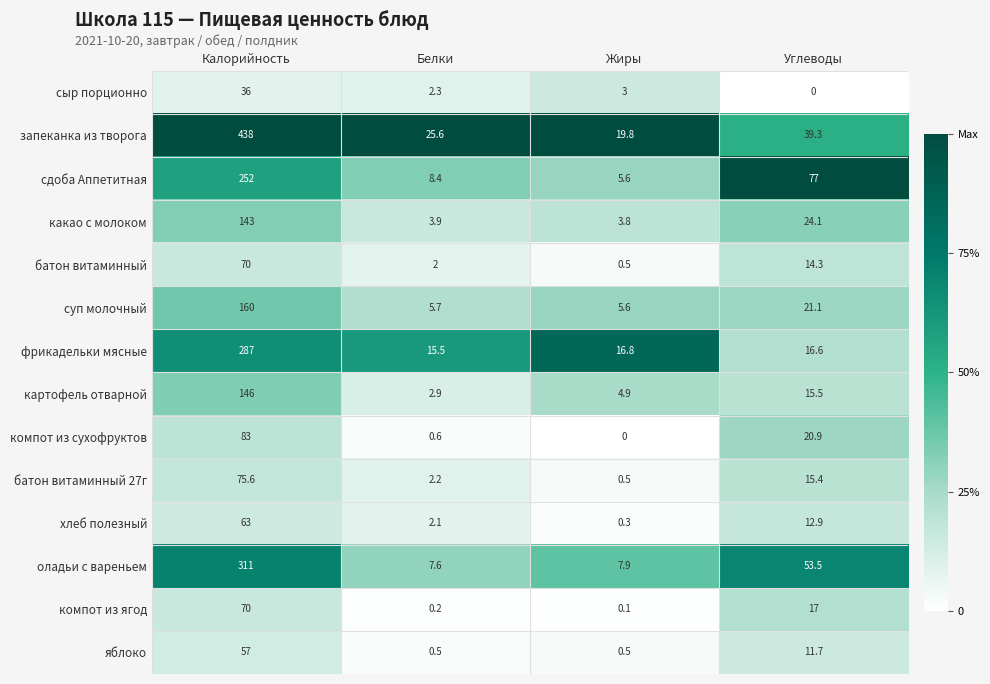

Rank the categories by оладьи с вареньем value from lowest to highest.

Белки, Жиры, Углеводы, Калорийность